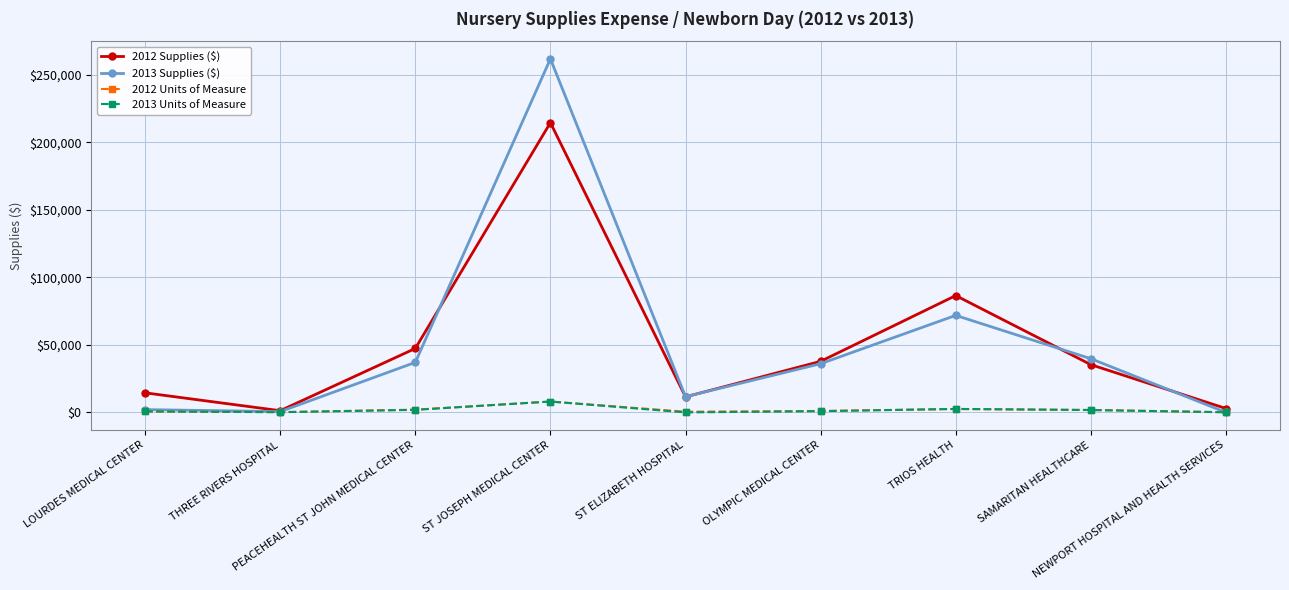

Which series has the widest spread of values?

2013 Supplies ($)